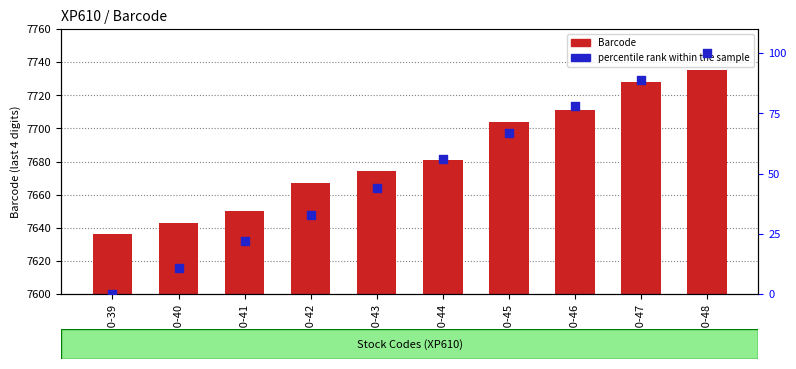

Which series contains the highest Y value?

Barcode